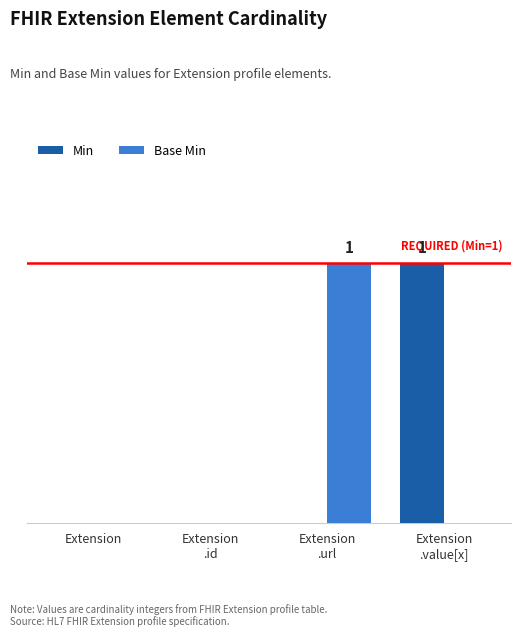

What is the greatest value displayed?

1